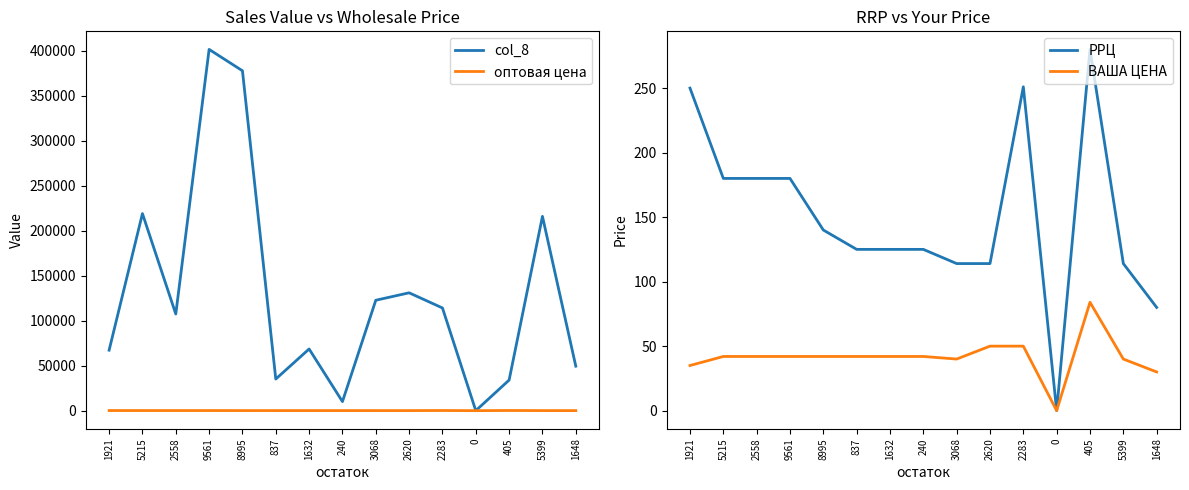

Rank the categories by ВАША ЦЕНА value from highest to lowest.

405, 2620, 2283, 5215, 2558, 9561, 8995, 837, 1632, 240, 3068, 5399, 1921, 1648, 0